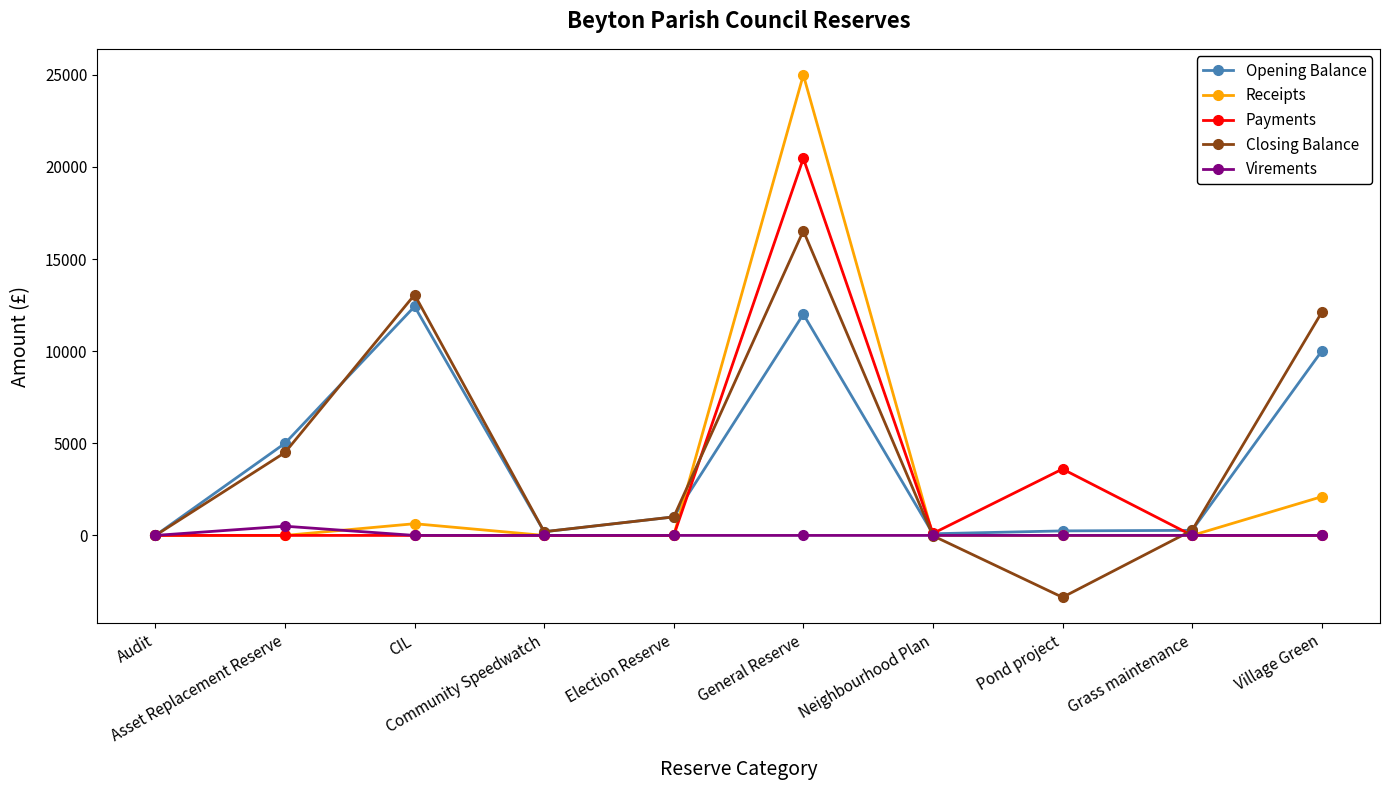

How many data points in Closing Balance are above 1005?

5